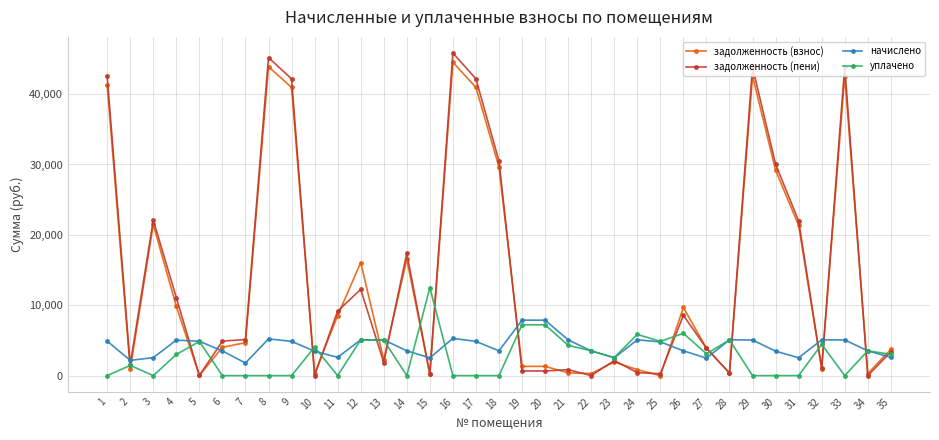

Is the value of задолженность (взнос) at 30 greater than the value of задолженность (пени) at 32?

Yes